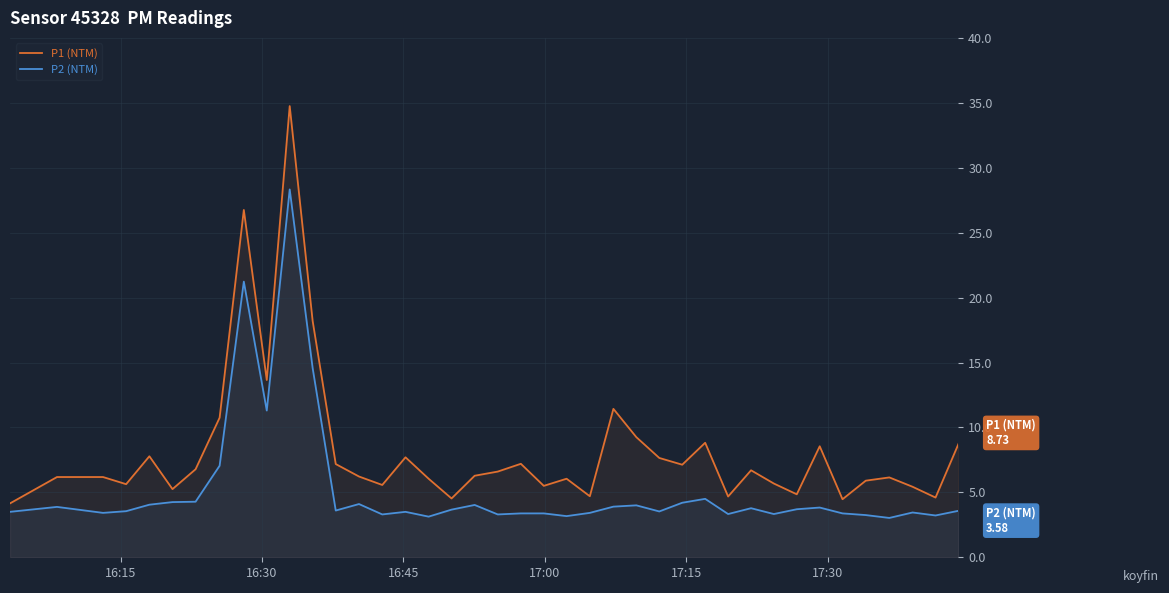

Which series has the largest range (max minus min)?

P1 (NTM)